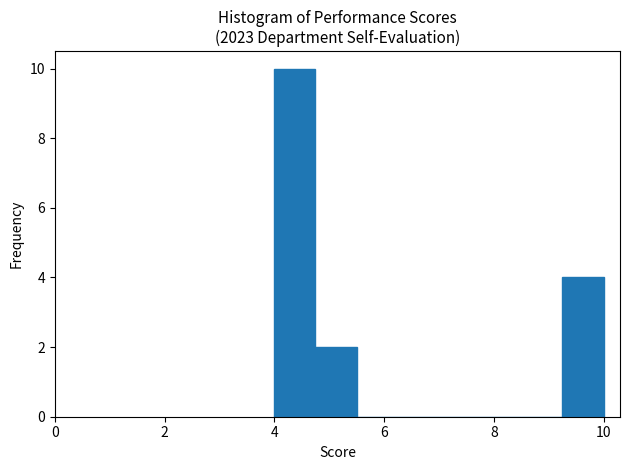

Read against the x-axis, roughly where is the centre of the tallest bar?

4.4